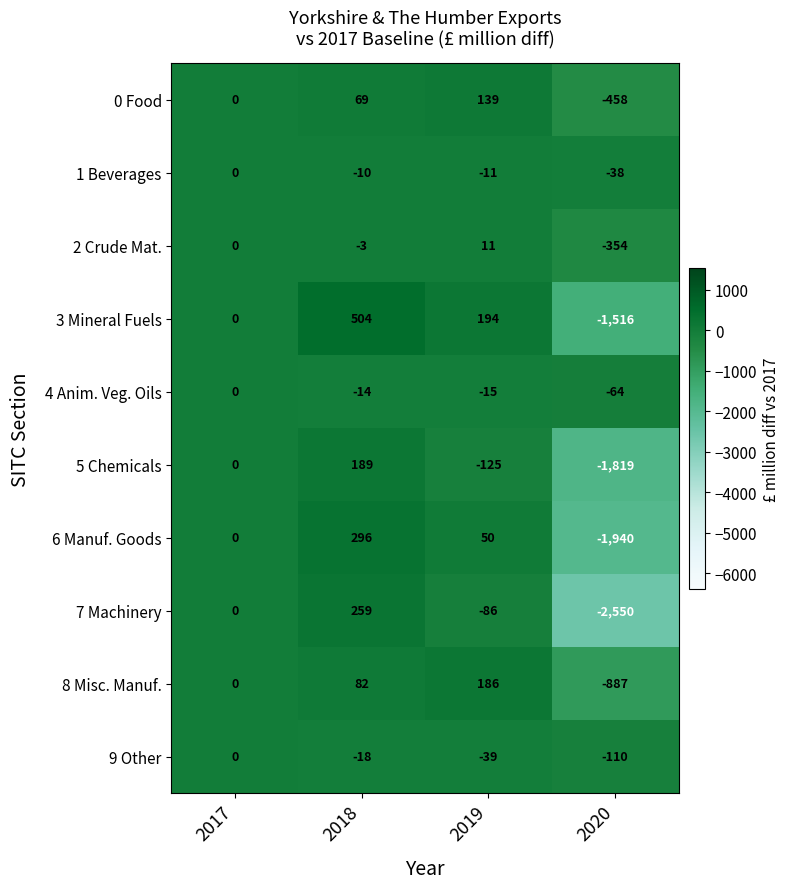

What is the difference between the maximum and minimum values in the 5 Chemicals series?

2008